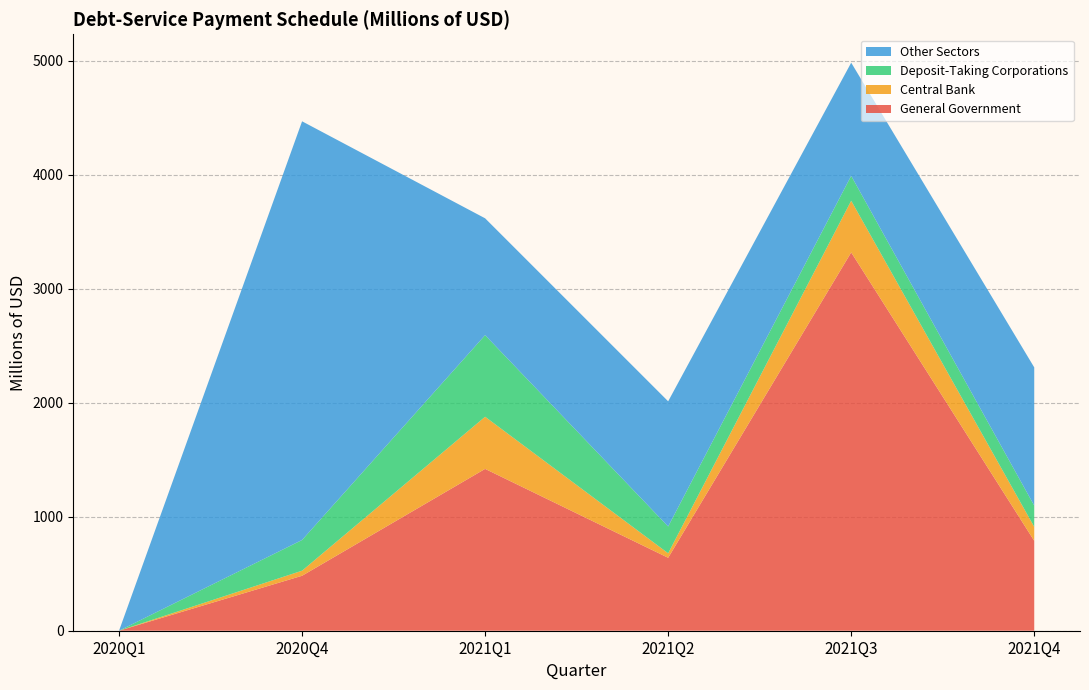

Reading left to right, what are all the values shown in this chart?

General Government: 0.0	482.2	1419.7	639.9	3318.9	788.6
Central Bank: 0.0	44.6	457.5	39.5	453.4	122.6
Deposit-Taking Corporations: 0.0	269.2	715.9	235.1	218.3	186.5
Other Sectors: 0.0	3673.0	1024.9	1098.1	992.6	1212.4